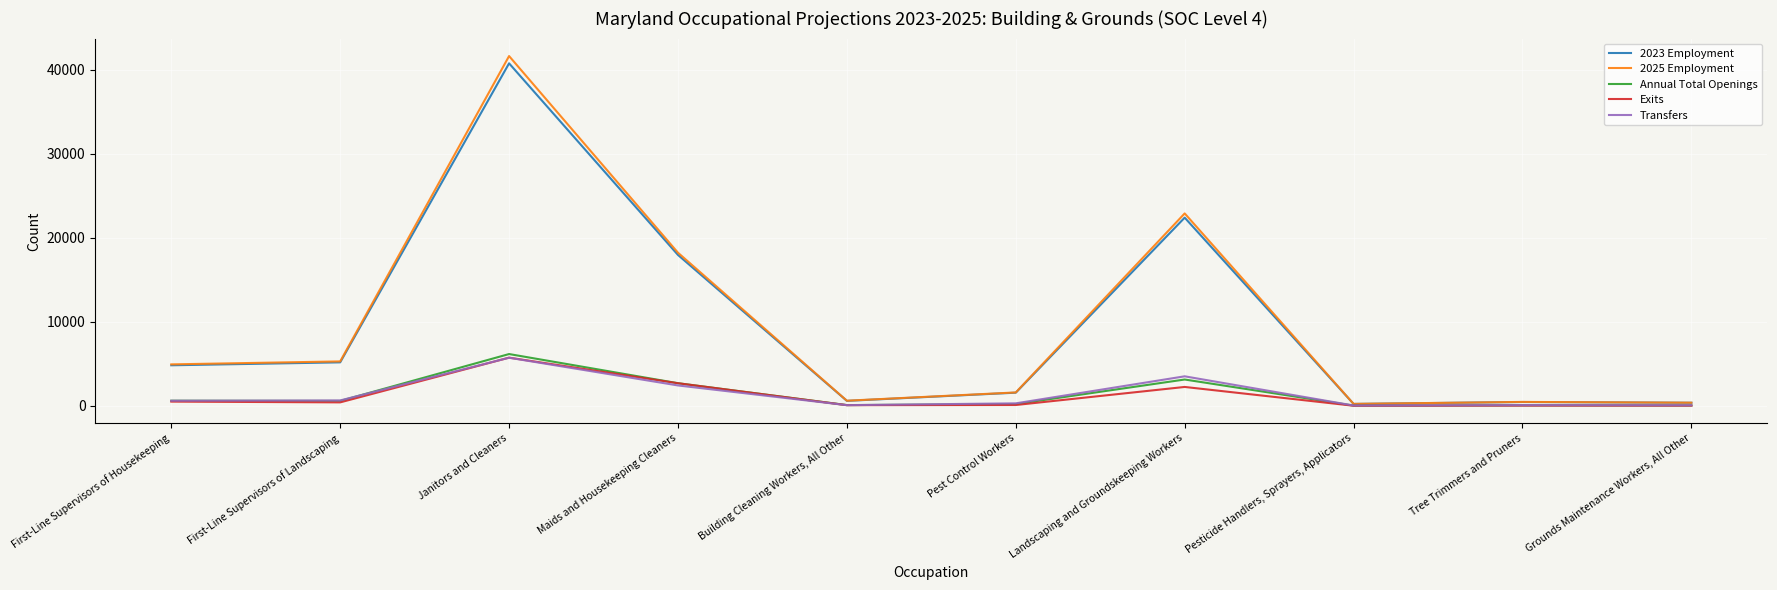

What is the maximum value for Transfers?

5729